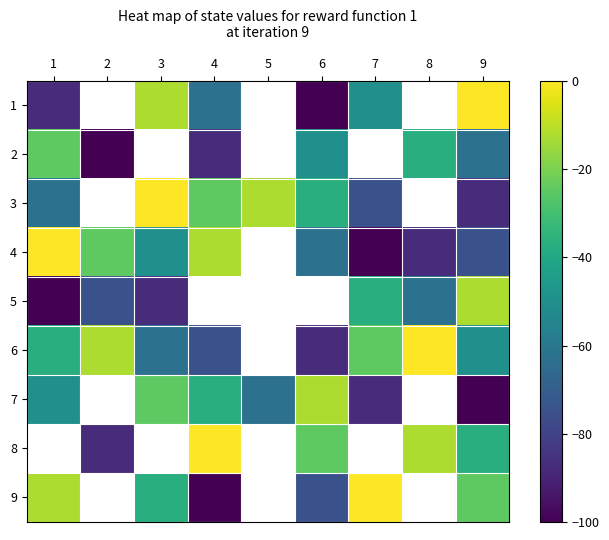

What is the approximate value of 7 at 4?

-37.5